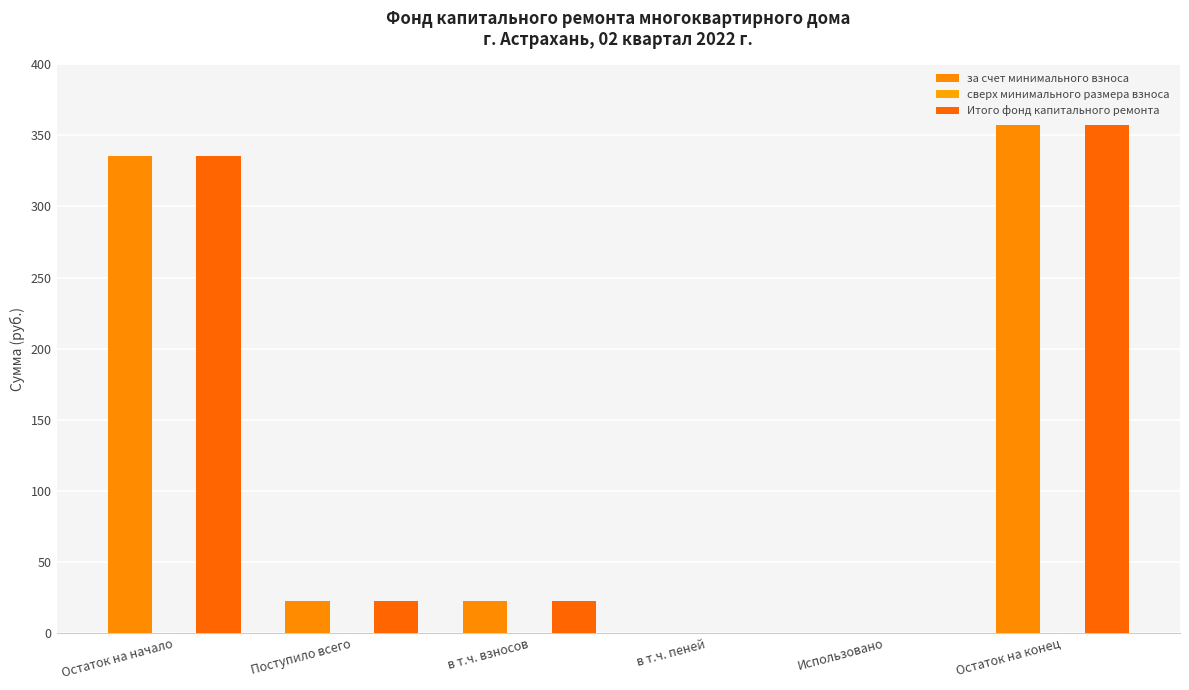

How many groups of bars are there?

6